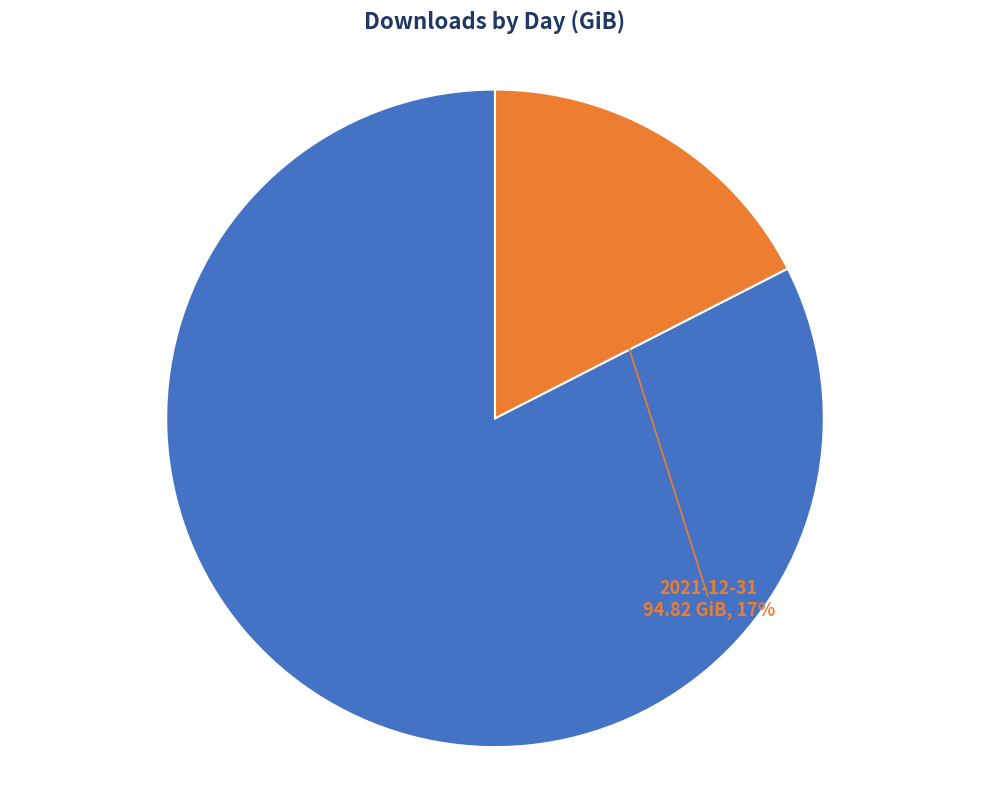

To the nearest percent, what is the difference between the largest and smallest slice percentages?

65%